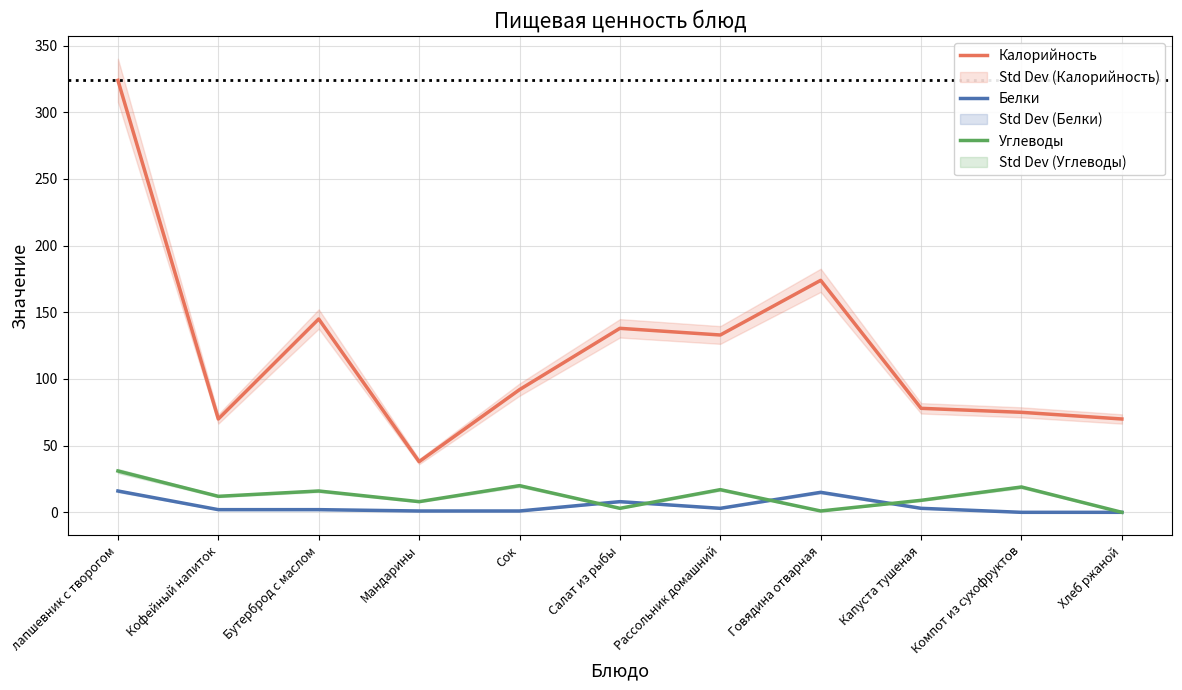

How many values in the Калорийность series are below 92?

5